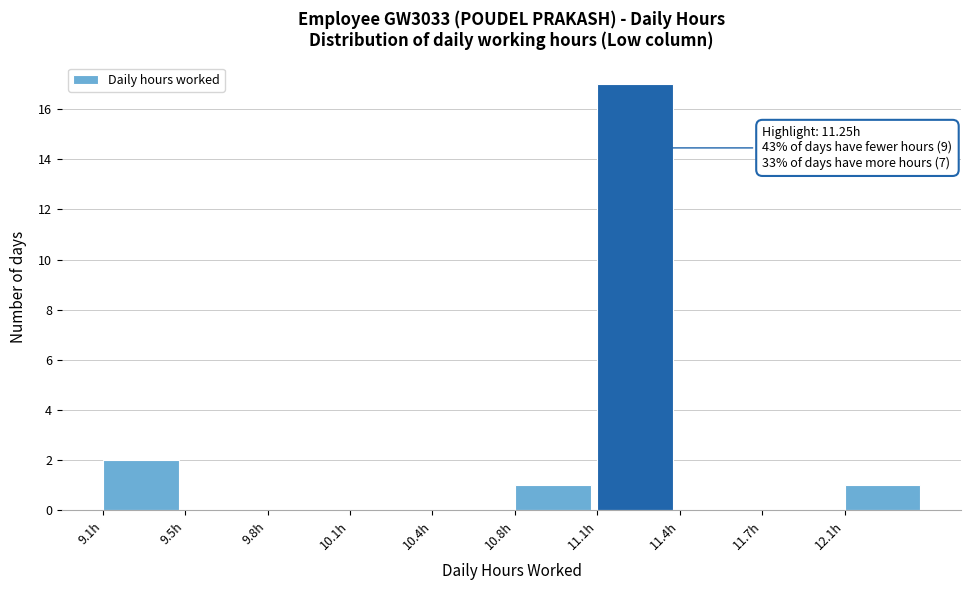

Reading right to left, extract all data points from this chart.

12.1h=1	11.7h=0	11.4h=0	11.1h=17	10.8h=1	10.4h=0	10.1h=0	9.8h=0	9.5h=0	9.1h=2